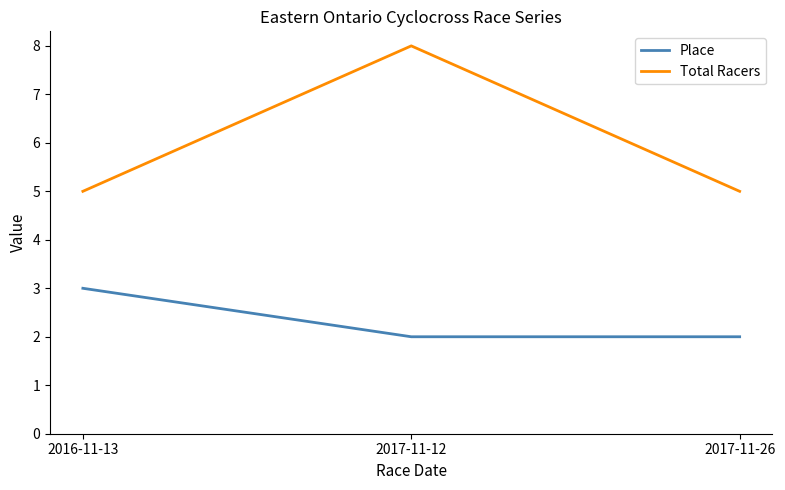

What value does the Place series have at 2017-11-12?

2